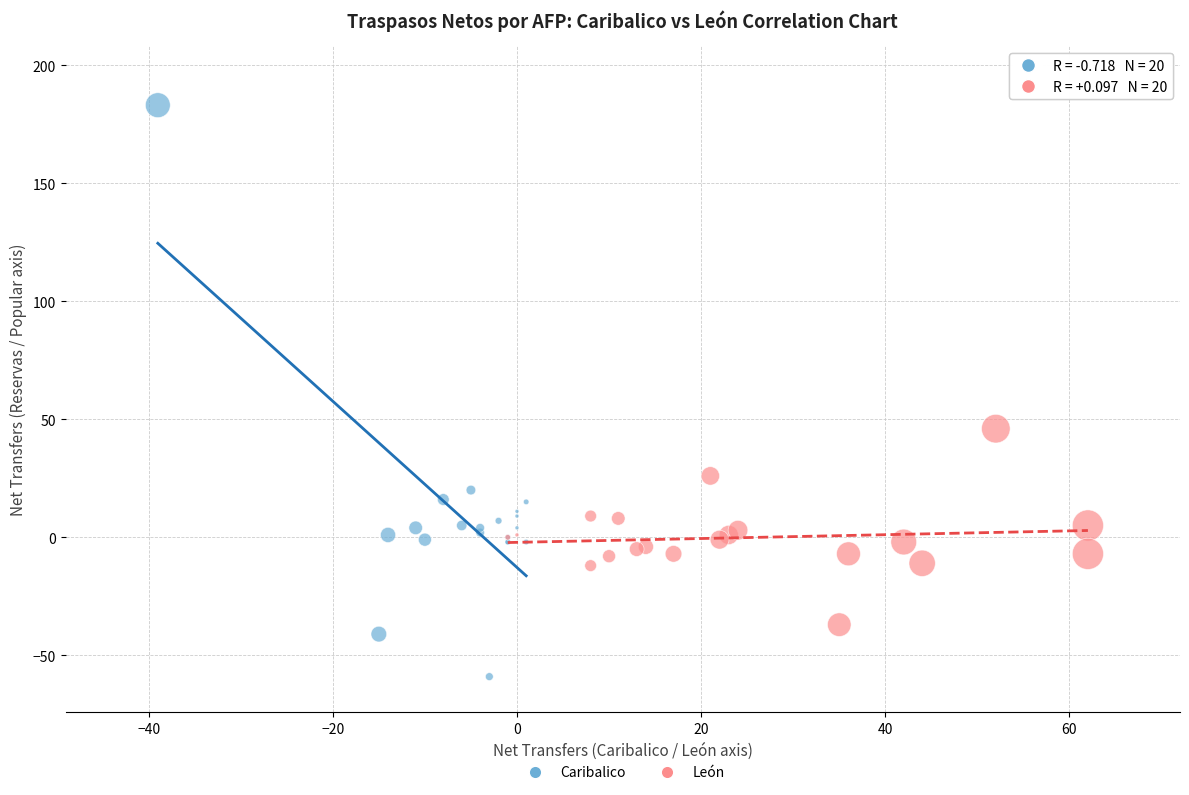

Which series has the largest Y range (max minus min)?

Caribalico